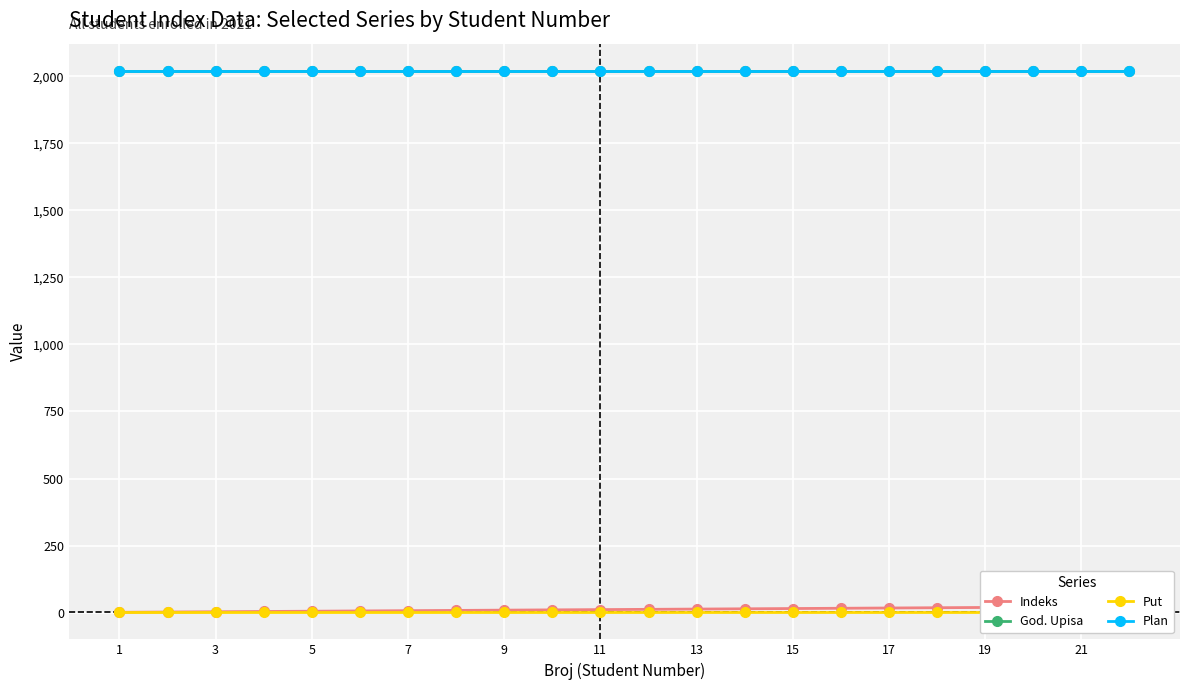

The value of God. Upisa at 9 is 2887. True or false?

False